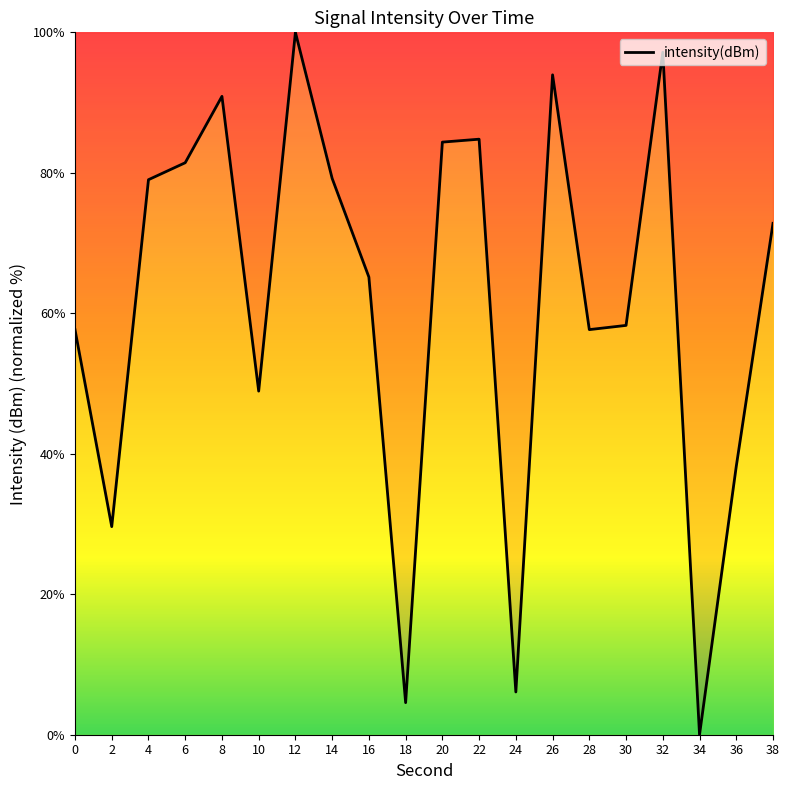

What is the change in value from 26 to 36?

-55.7